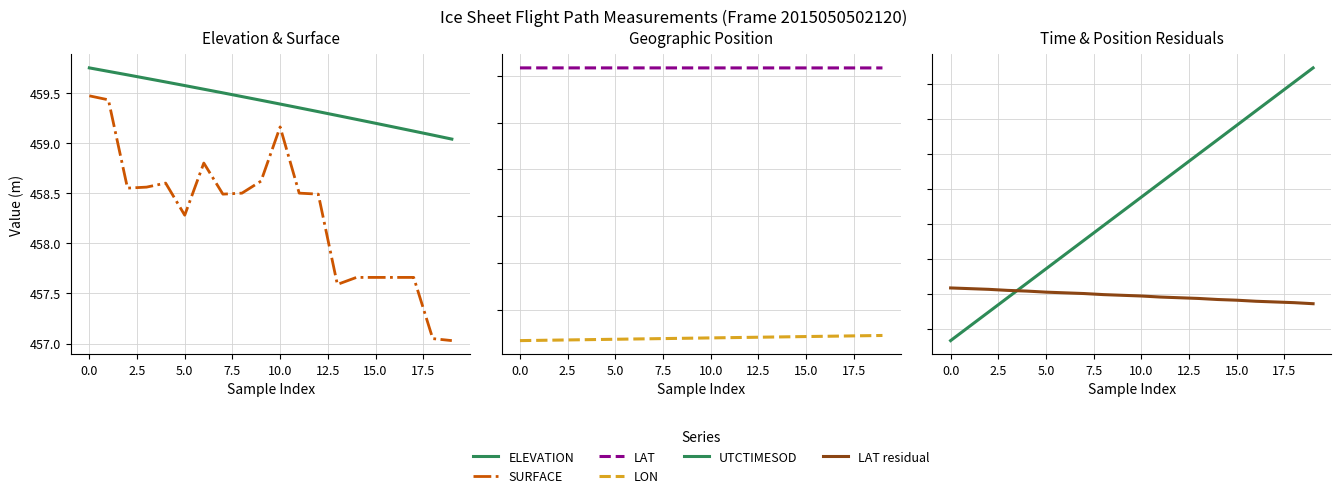

Does the chart display data point markers on the line(s)?

No